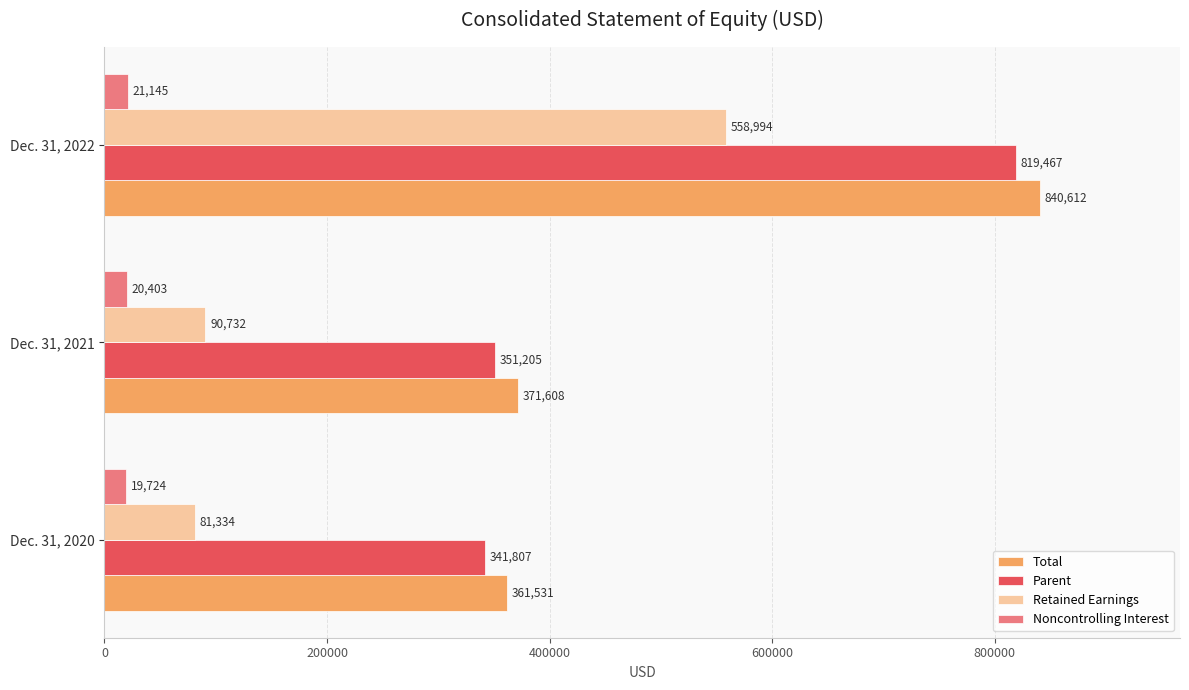

Which series has the largest total across all categories?

Total